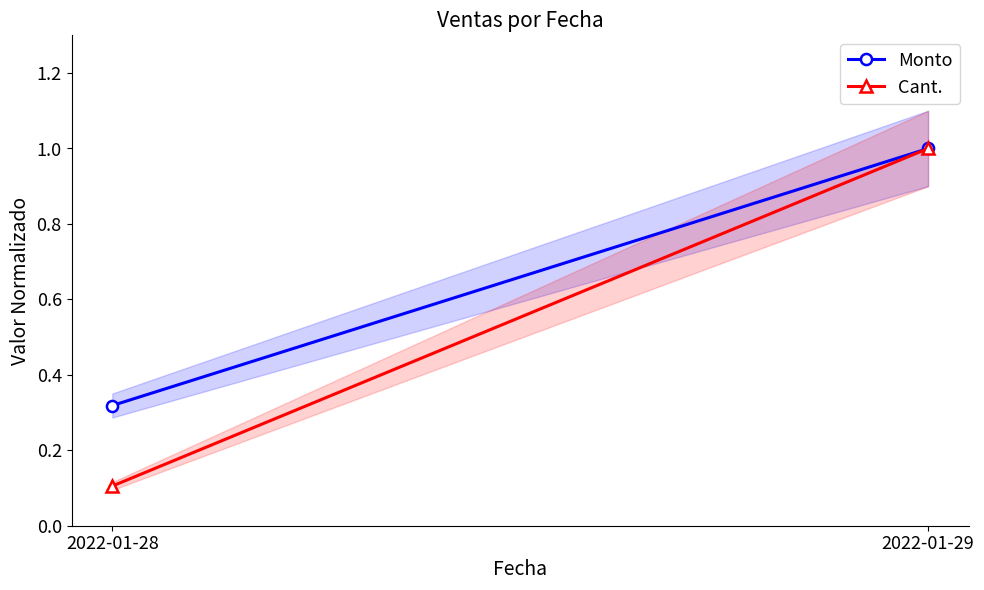

What are all the series names shown in the legend?

Monto, Cant.